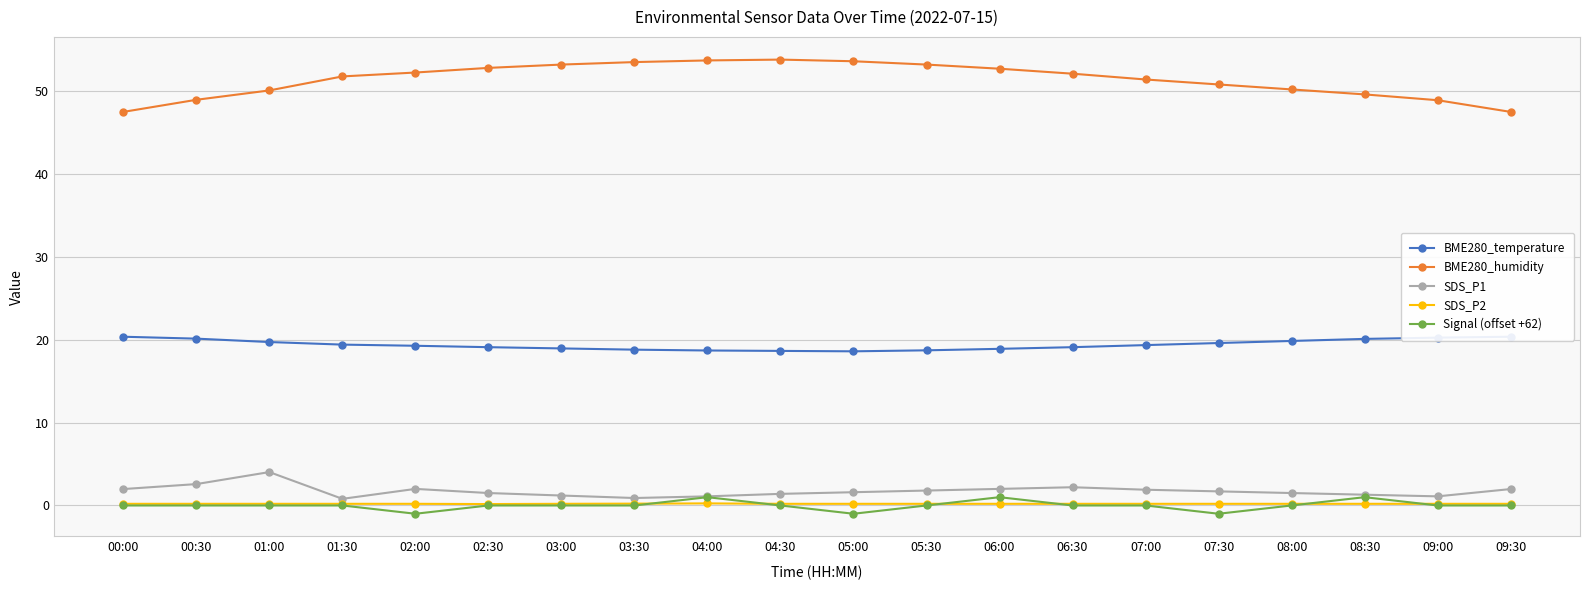

What position from the right is 09:30?

1